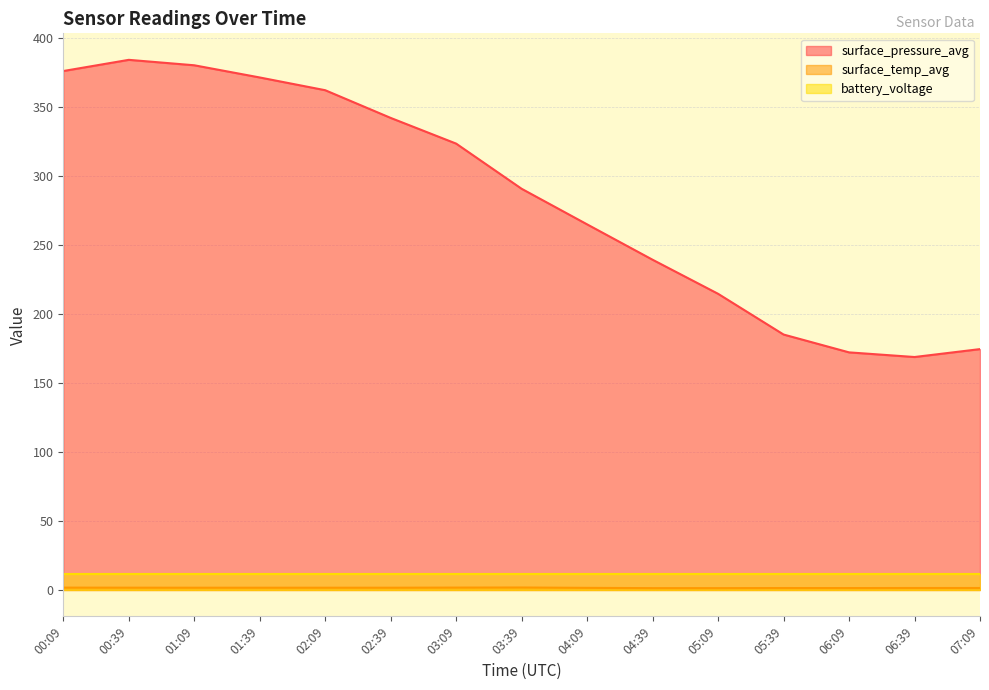

Which series has the largest range (max minus min)?

surface_pressure_avg